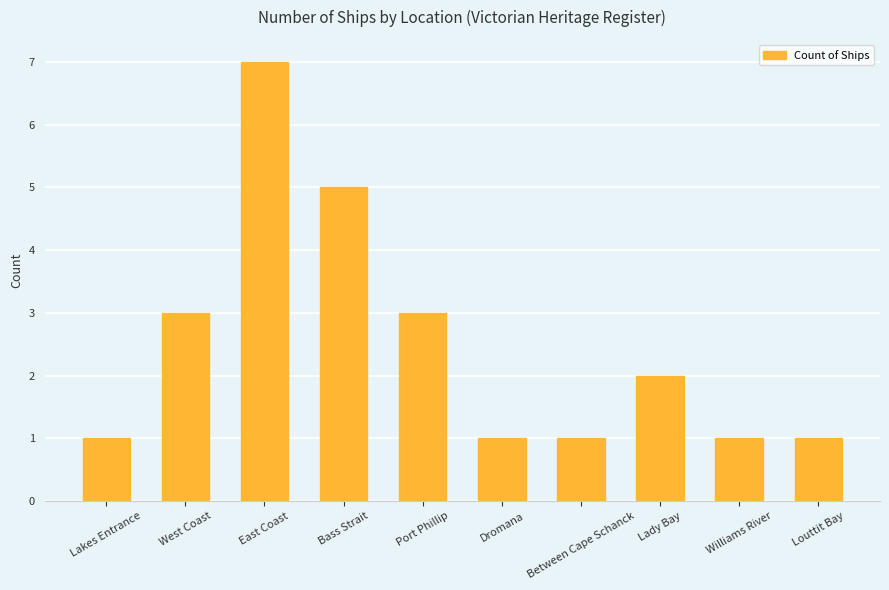

What is the ratio of the value at Bass Strait to the value at Williams River?

5.0